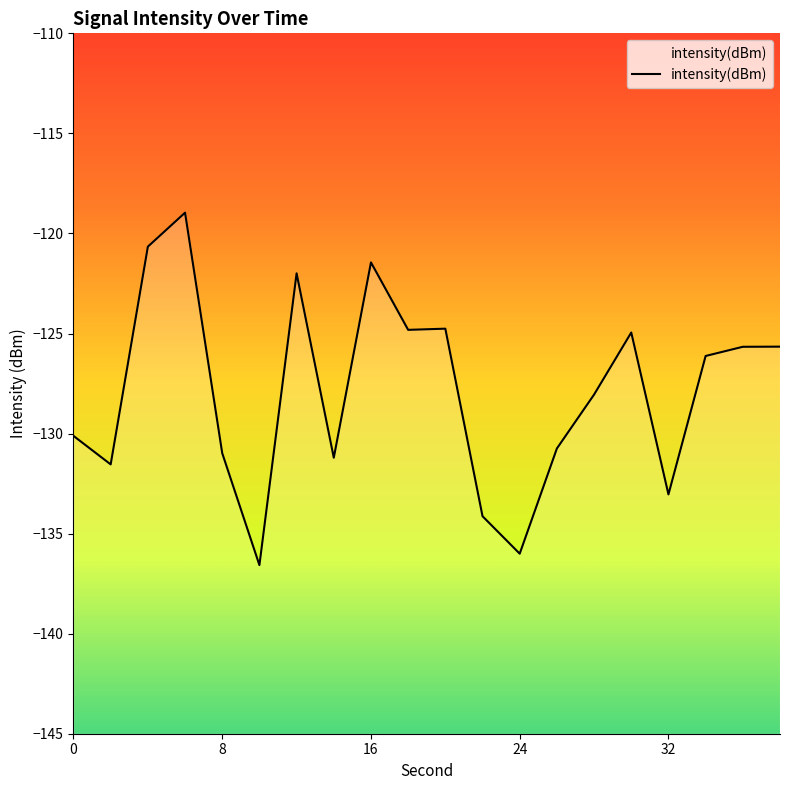

What is the difference between the second highest and minimum values?

15.9